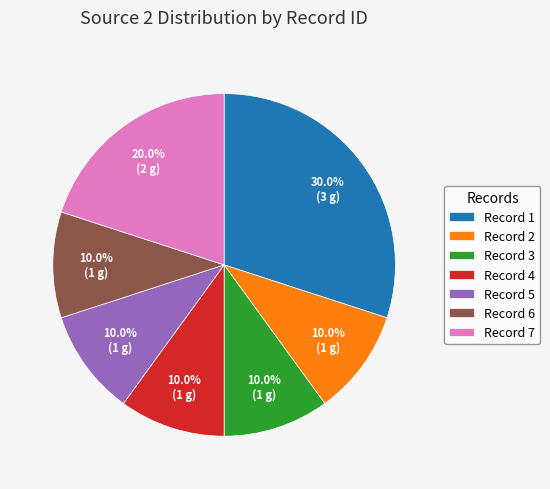

How many slices are in this pie chart?

7